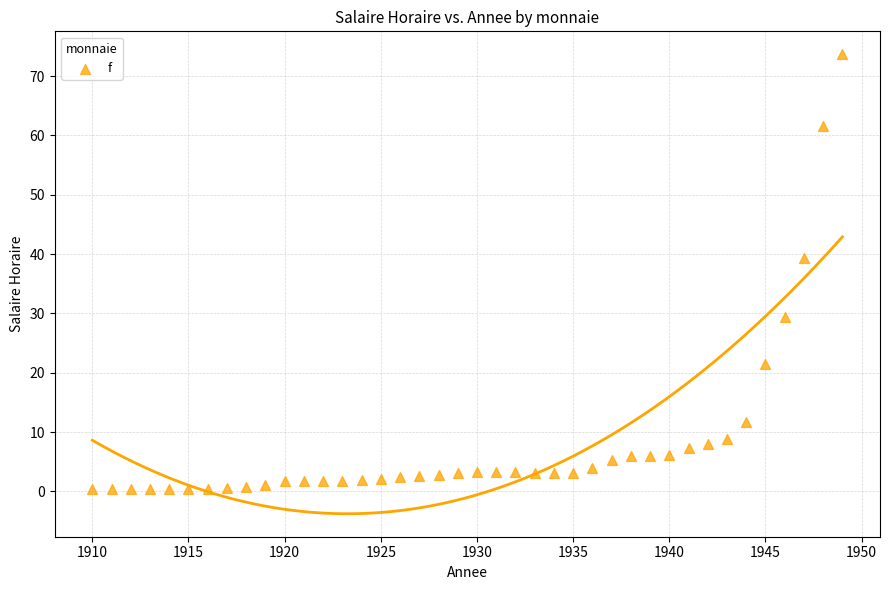

What Y value in the scatter plot is closest to 37?

39.3